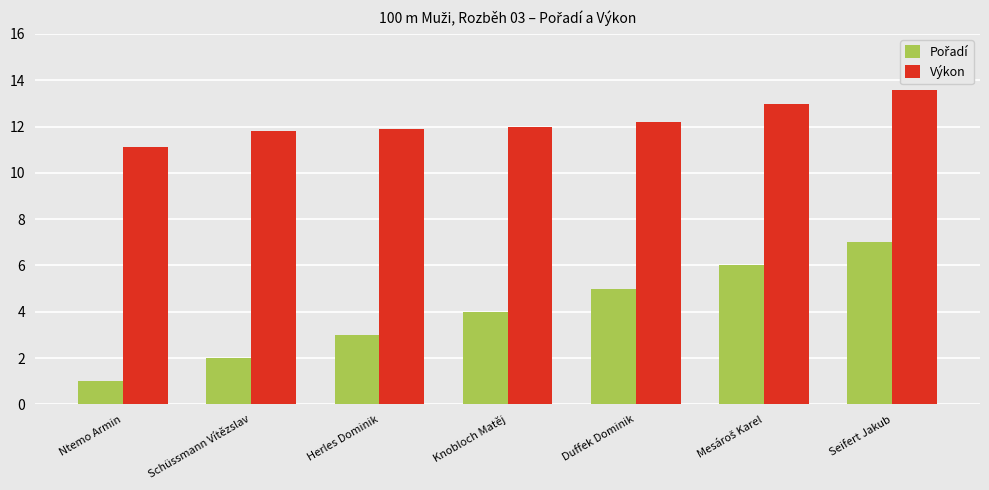

What is the sum of the Výkon values at Herles Dominik and Knobloch Matěj?

23.9